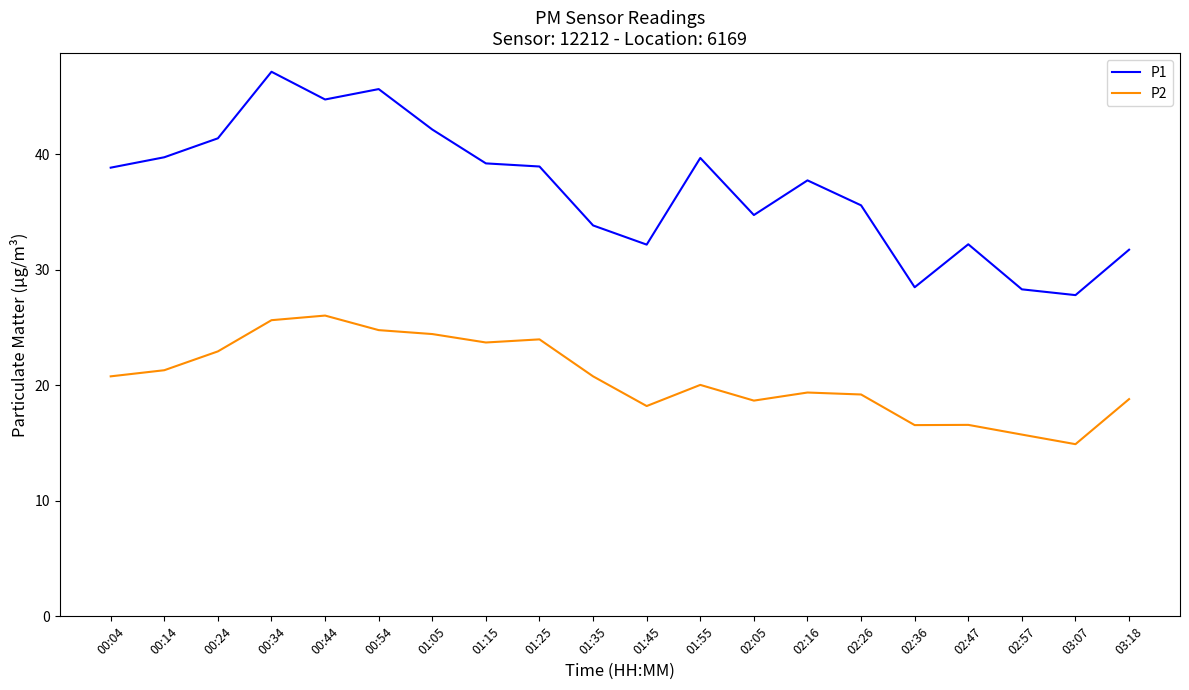

List the series in order of their overall mean, lowest first.

P2, P1